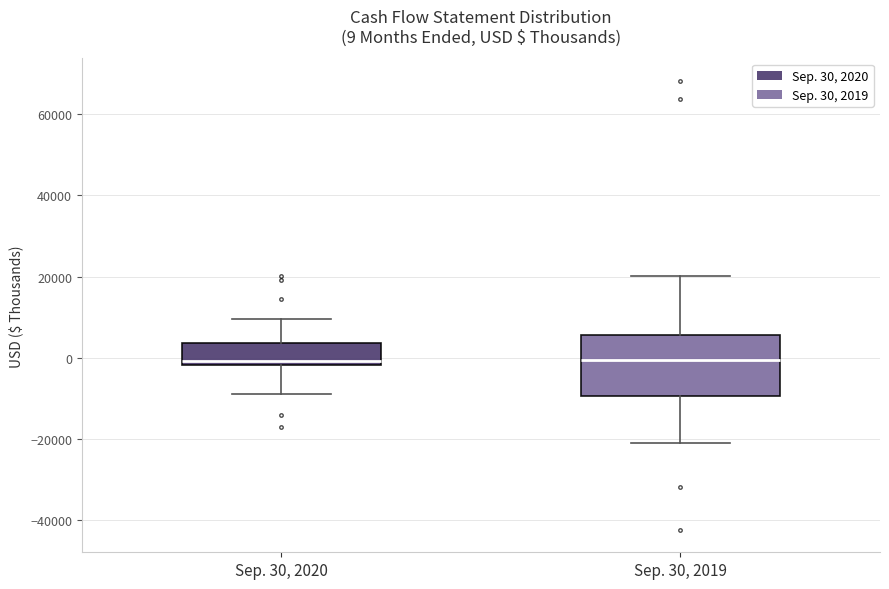

Comparing the boxes themselves (not the whiskers), which one is the tallest?

Sep. 30, 2019